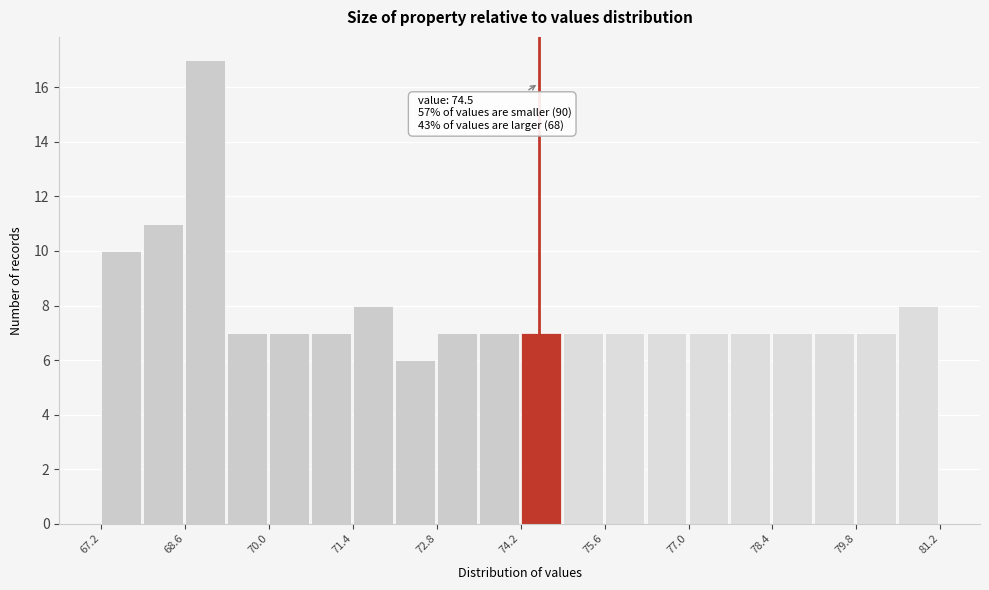

Read against the x-axis, roughly where is the centre of the tallest bar?

69.0